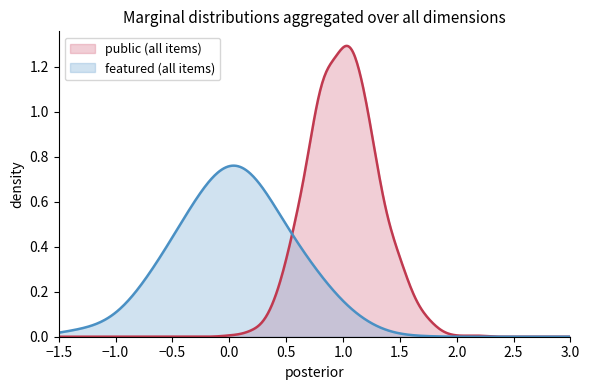

Which series has the largest total across all categories?

public